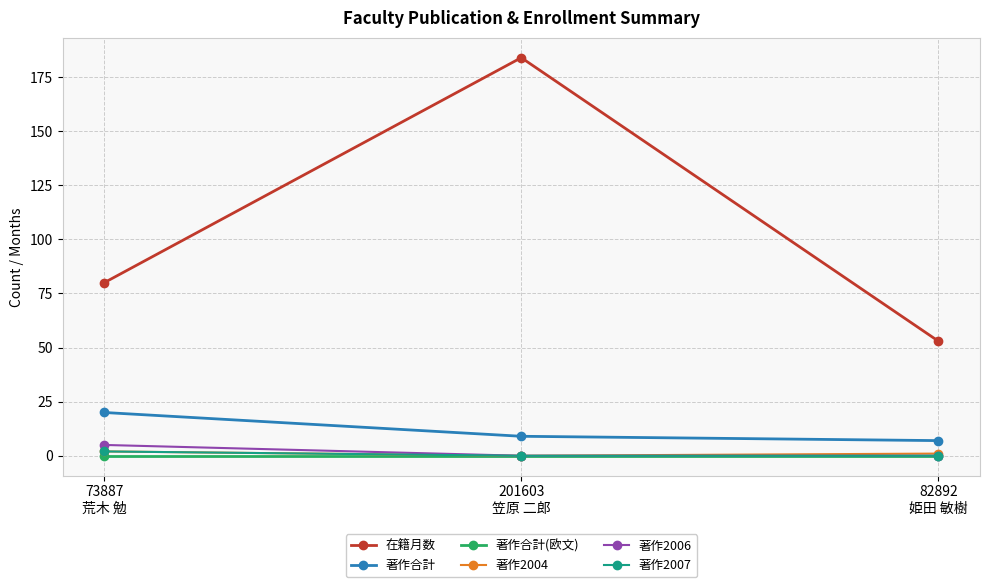

How many data points does each series have?

3